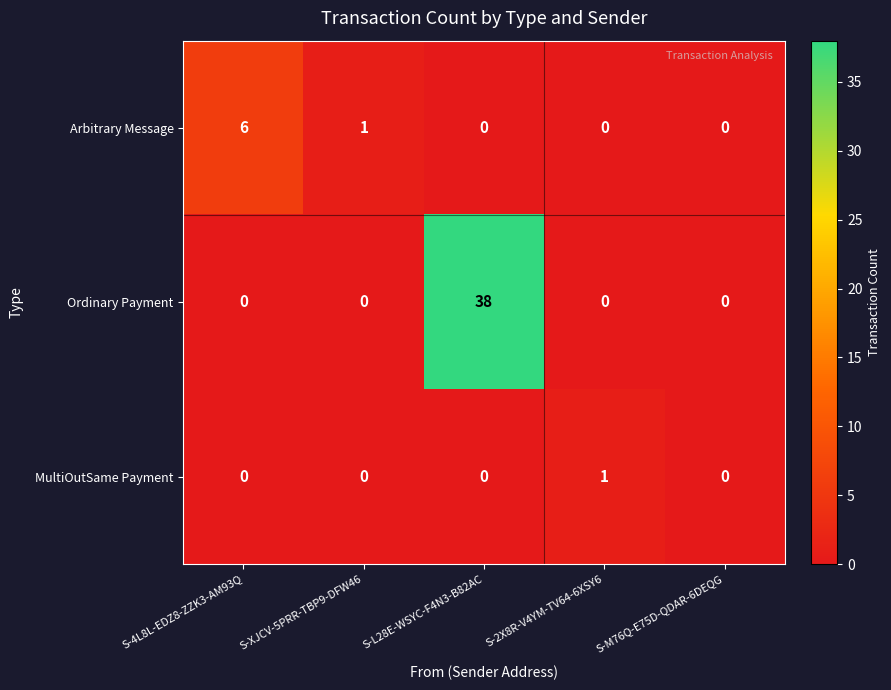

Reading left to right, extract all data points from this chart.

Arbitrary Message: 6	1	0	0	0
Ordinary Payment: 0	0	38	0	0
MultiOutSame Payment: 0	0	0	1	0